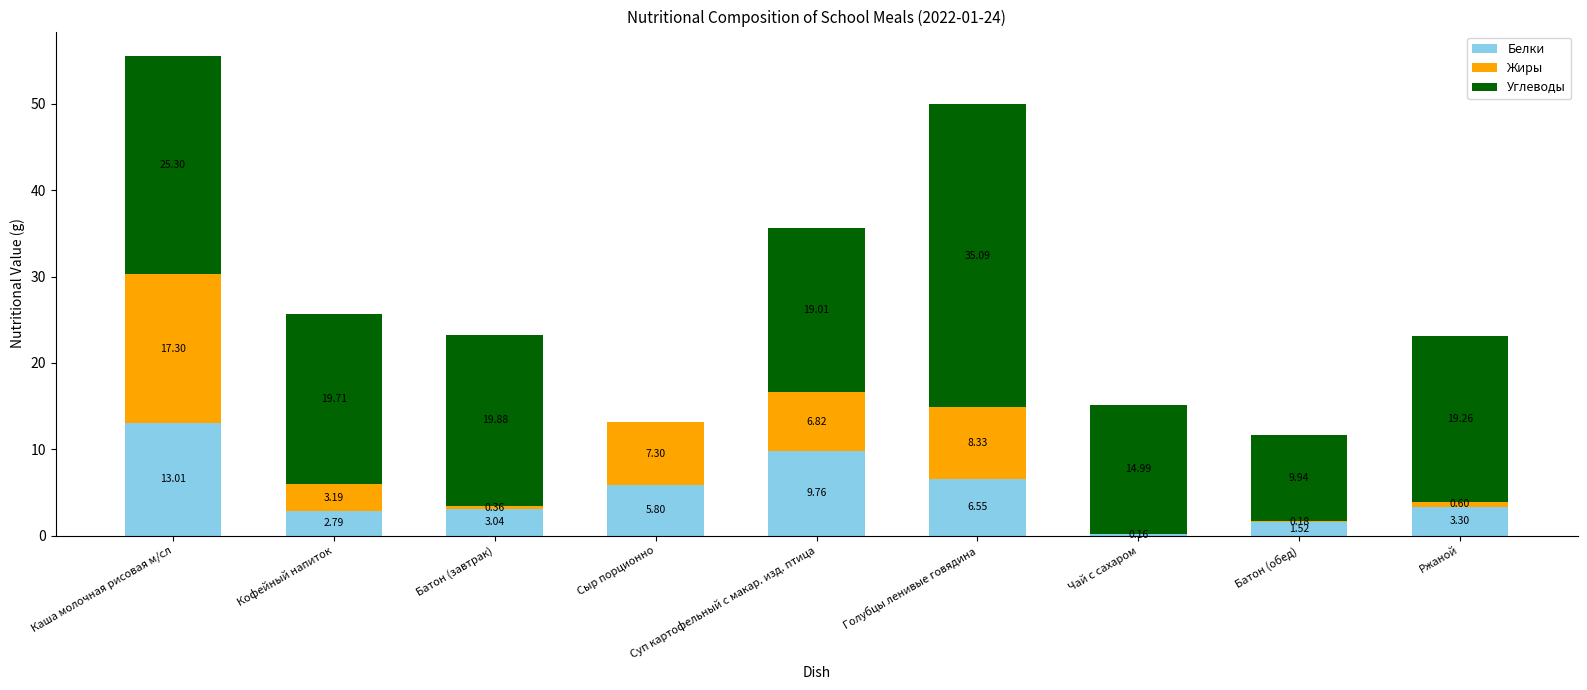

What is the sum of all Белки values?

45.9